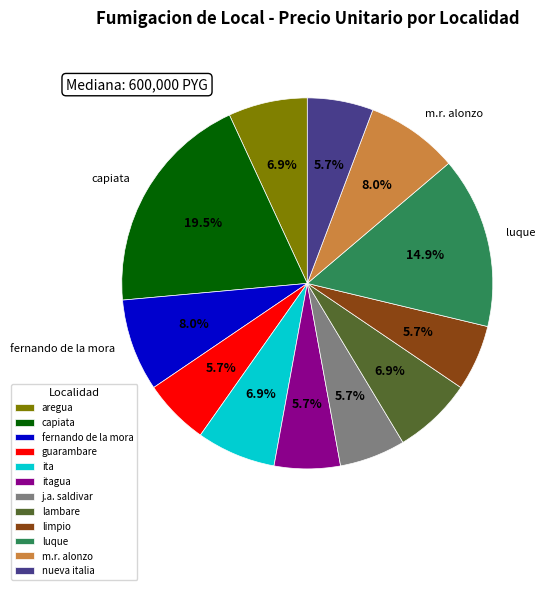

To the nearest percent, what portion does m.r. alonzo represent?

8%